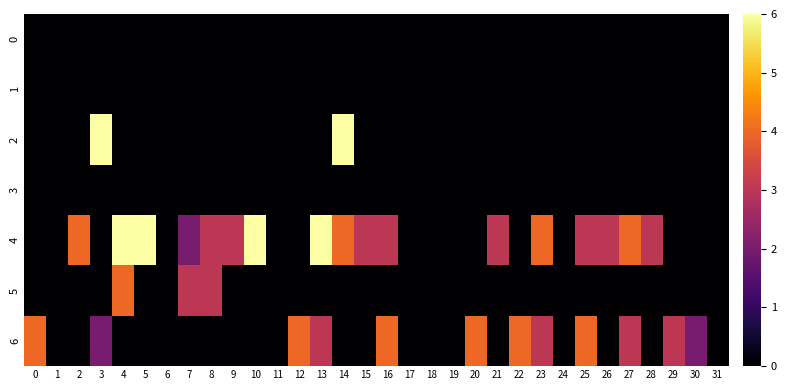

At which category is the sum across all series the highest?

4